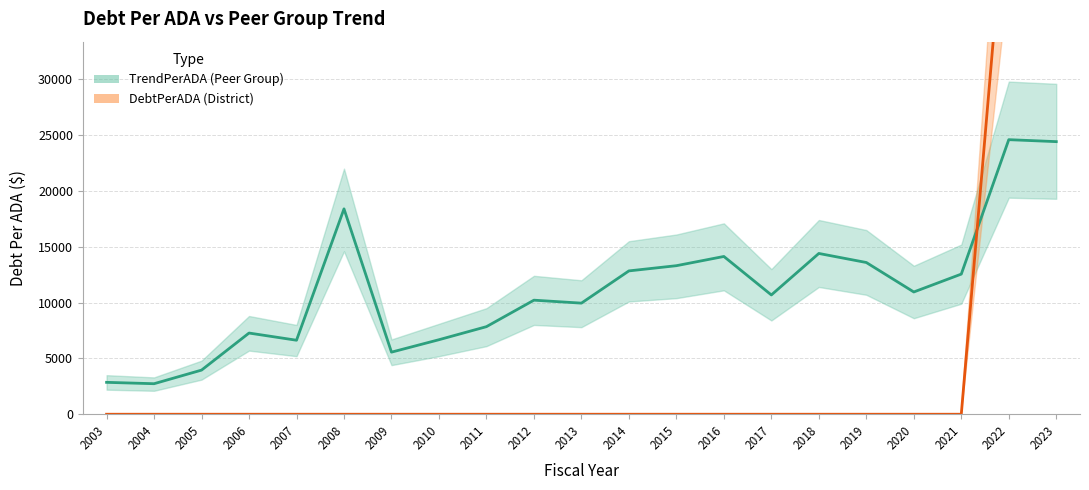

Count the number of data series in this chart.

2